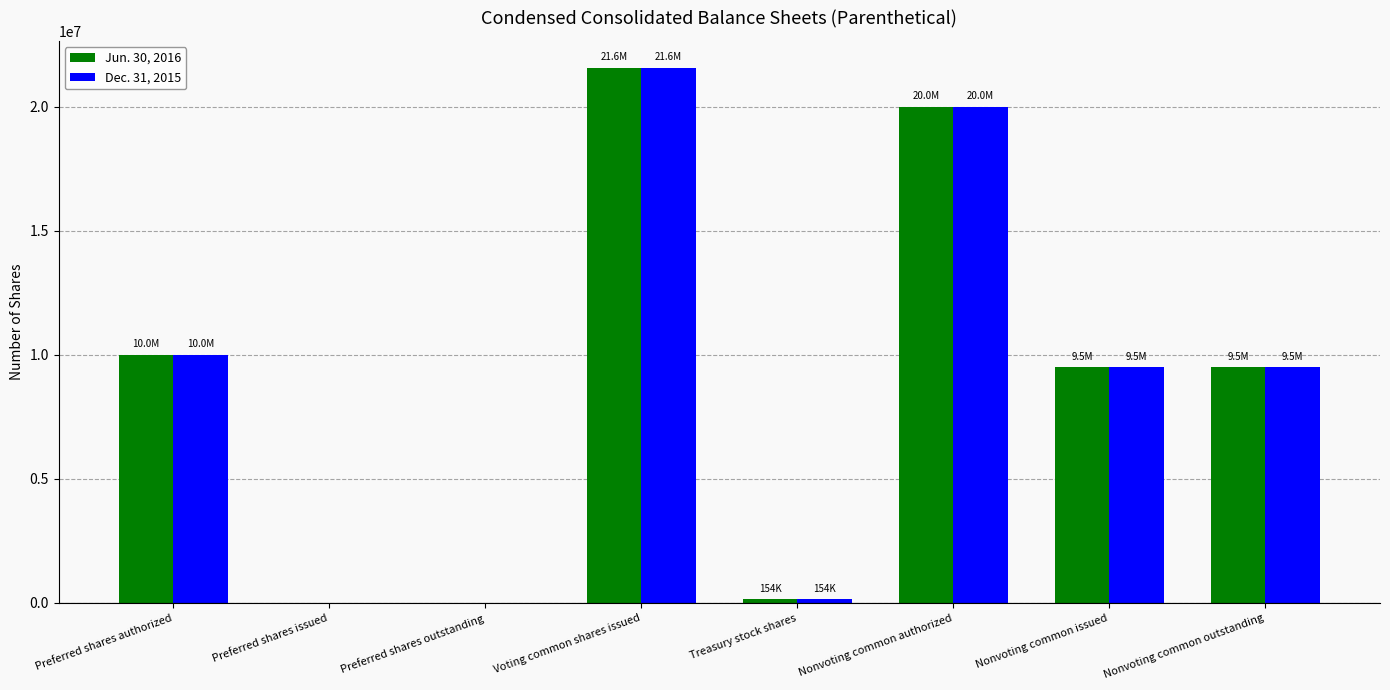

Is it true that Dec. 31, 2015 equals 21581572 at Voting common shares issued?

True